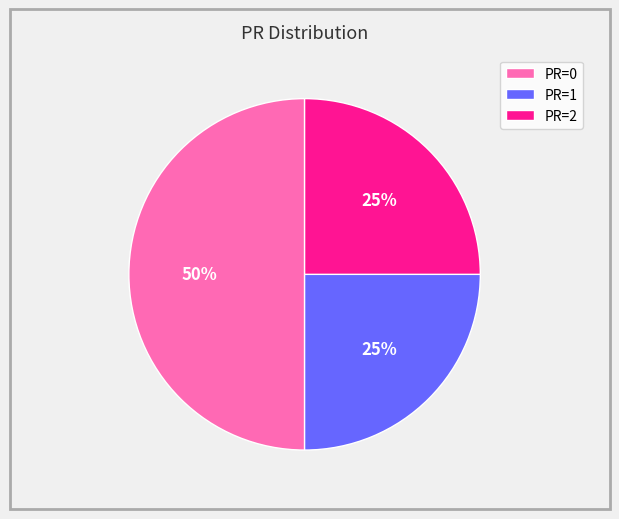

Which category has the biggest portion of the pie?

PR=0